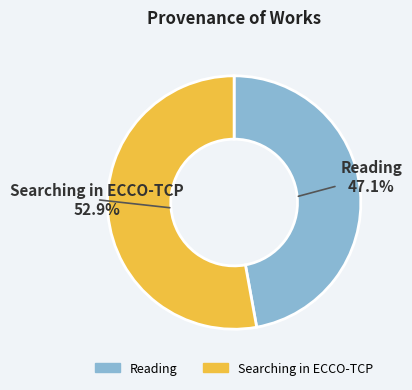

Combined, what portion of the pie is Searching in ECCO-TCP and Reading?

100.0%